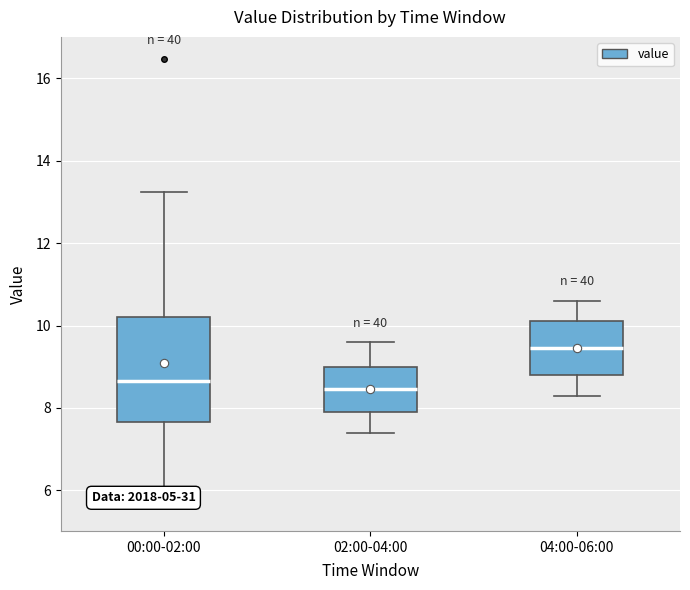

Reading left to right, transcribe this box plot: for each box, give where its median line is, the range the box spans, and where its two whiskers end, as read against the y-axis. The values are not printed on the chart, so give them approximately, as read against the axis.

00:00-02:00: median 8.6, box 7.6 to 10.2, whiskers 5.6 to 13.2
02:00-04:00: median 8.4, box 8.0 to 9.0, whiskers 7.4 to 9.6
04:00-06:00: median 9.4, box 8.8 to 10.2, whiskers 8.4 to 10.6